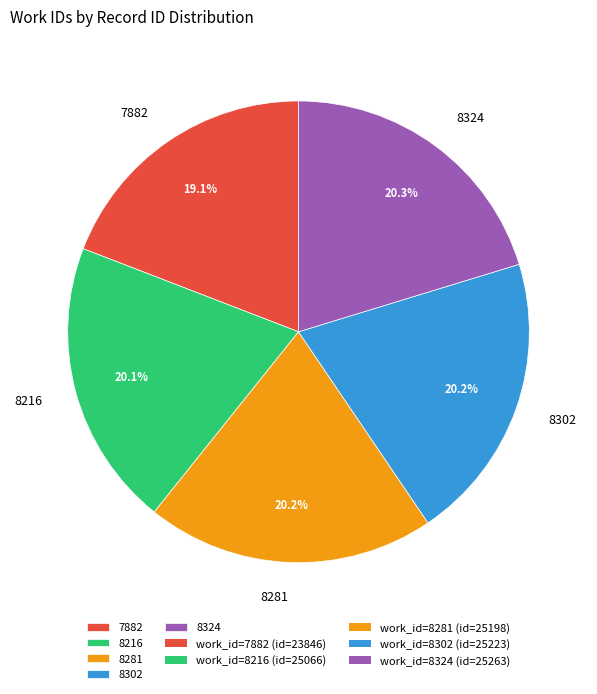

What percentage is the 7882 slice, to the nearest percent?

19%